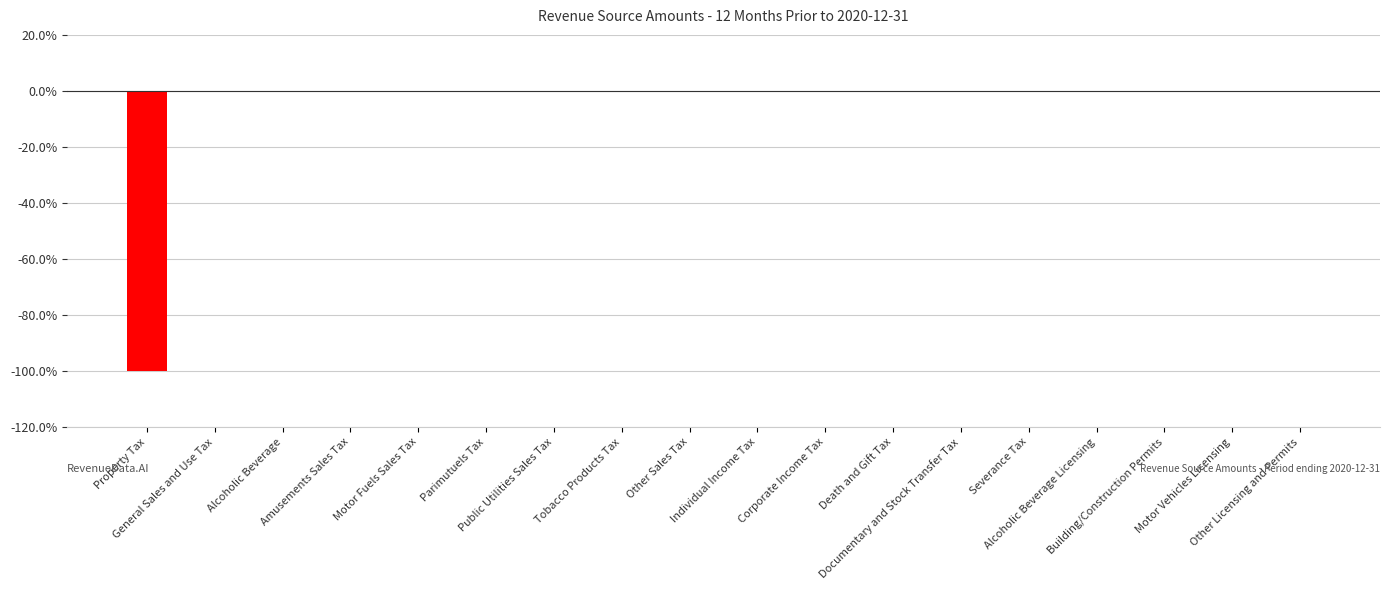

Reading right to left, what are all the values shown in this chart?

Other Licensing and Permits=0	Motor Vehicles Licensing=0	Building/Construction Permits=0	Alcoholic Beverage Licensing=0	Severance Tax=0	Documentary and Stock Transfer Tax=0	Death and Gift Tax=0	Corporate Income Tax=0	Individual Income Tax=0	Other Sales Tax=0	Tobacco Products Tax=0	Public Utilities Sales Tax=0	Parimutuels Tax=0	Motor Fuels Sales Tax=0	Amusements Sales Tax=0	Alcoholic Beverage=0	General Sales and Use Tax=0	Property Tax=-1